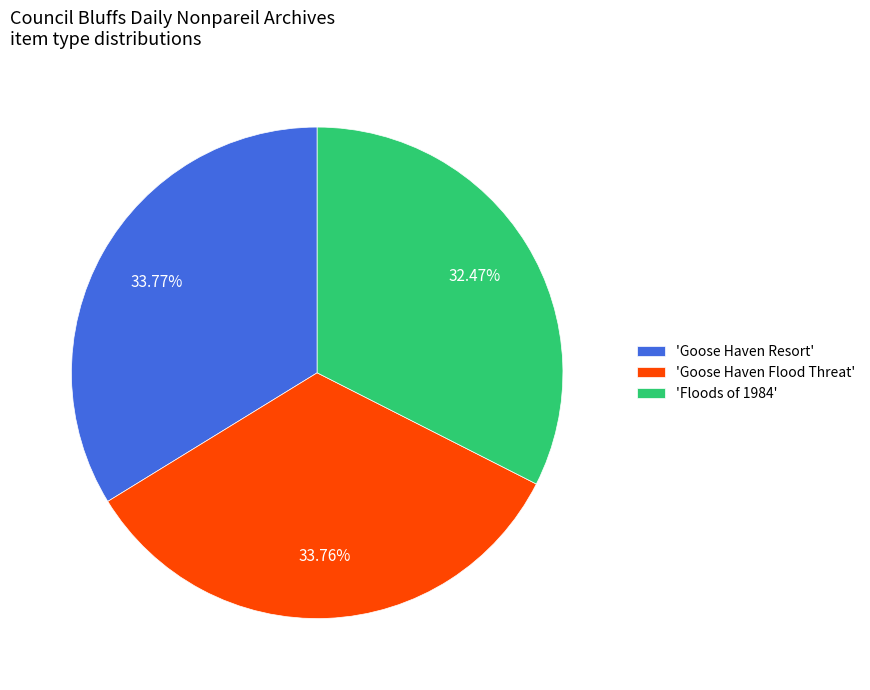

Count the number of slices in the pie.

3